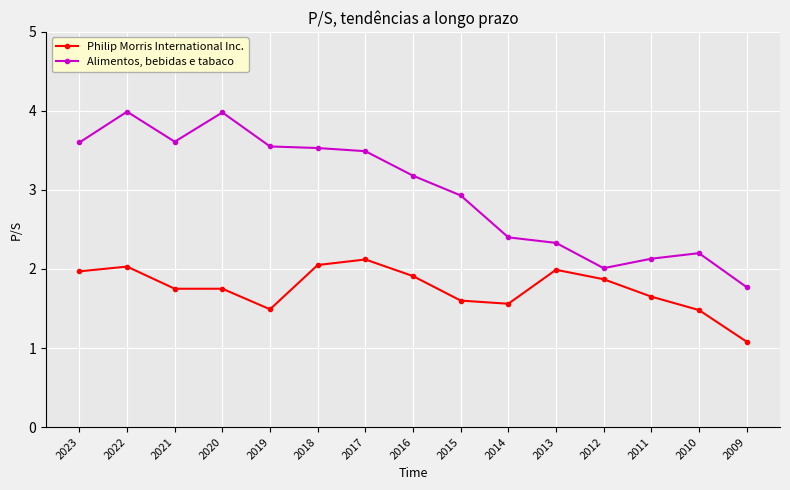

Which series has the widest spread of values?

Alimentos, bebidas e tabaco